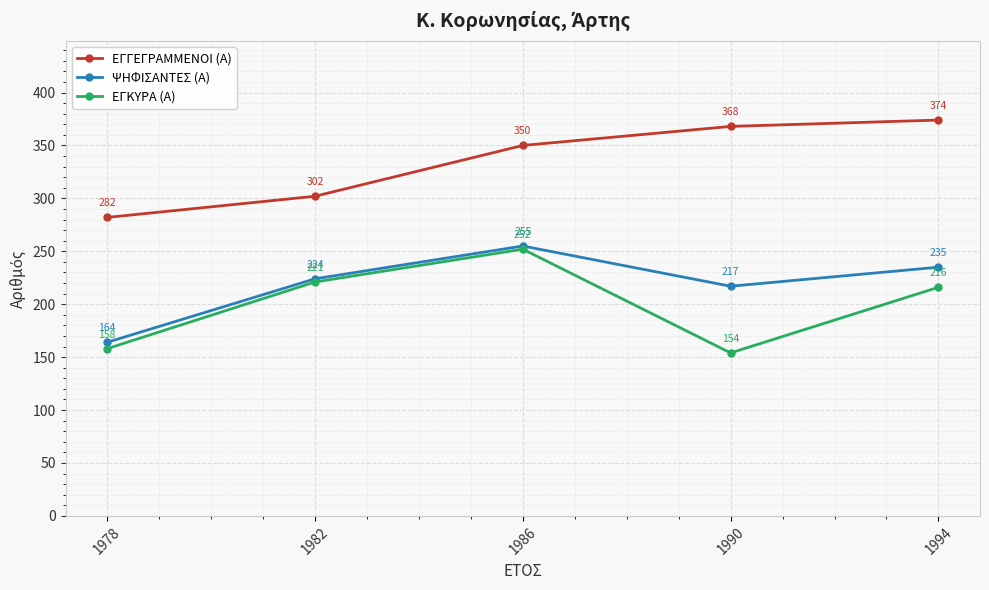

True or false: ΨΗΦΙΣΑΝΤΕΣ (Α) and ΕΓΓΕΓΡΑΜΜΕΝΟΙ (Α) cross at least once.

False